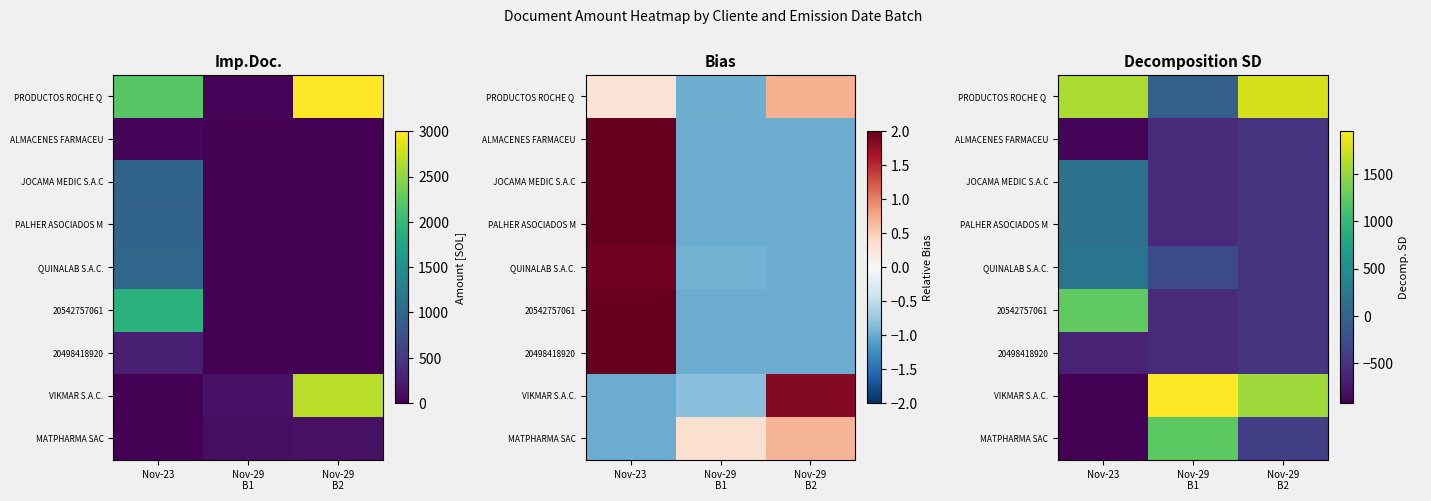

Is the value of JOCAMA MEDIC S.A.C at Nov-29 B1 greater than the value of MATPHARMA SAC at Nov-29 B2?

No